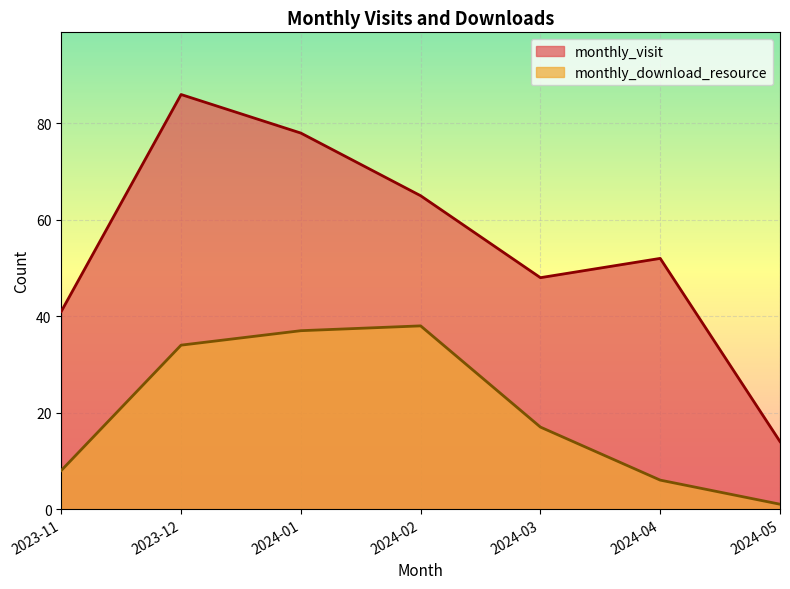

Which series has the largest total across all categories?

monthly_visit